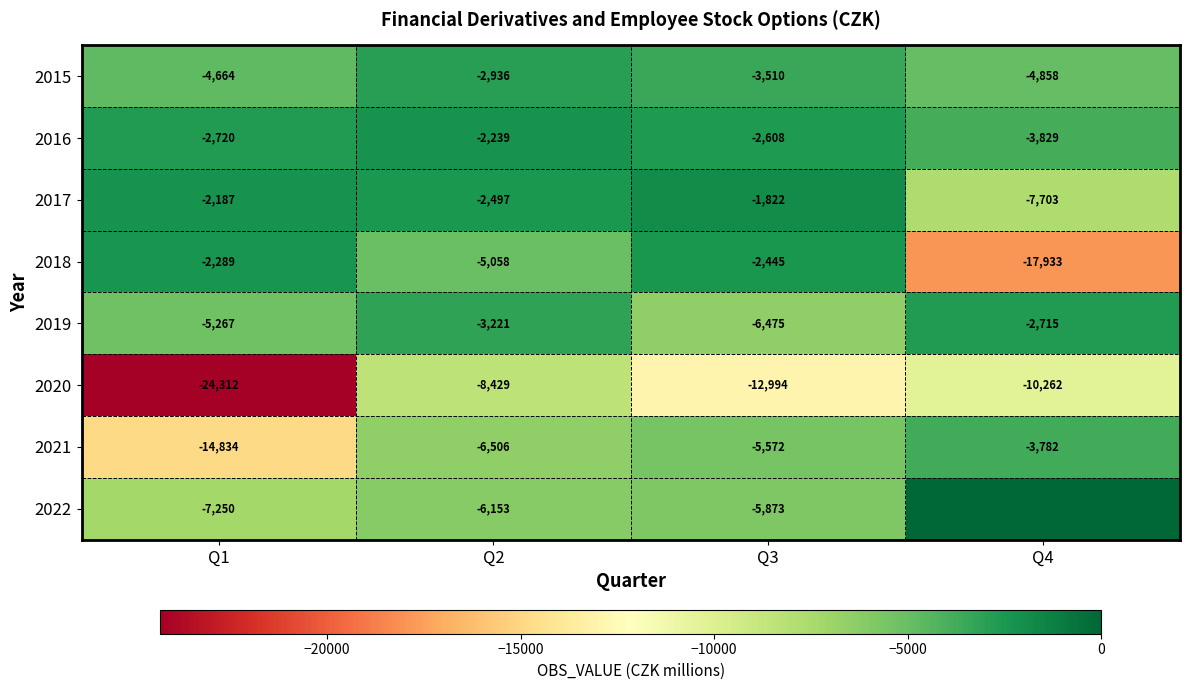

Is the value of 2017 at Q1 greater than the value of 2015 at Q2?

Yes